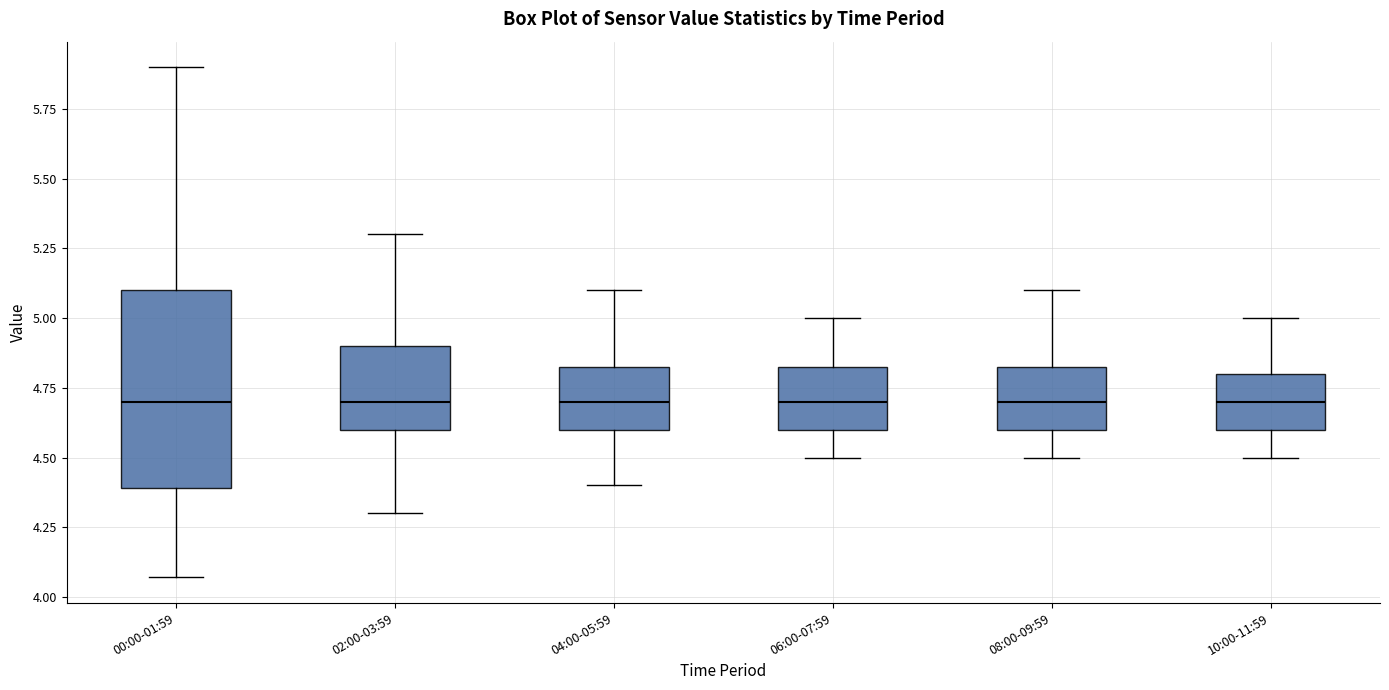

Reading left to right, transcribe this box plot: for each box, give where its median line is, the range the box spans, and where its two whiskers end, as read against the y-axis. The values are not printed on the chart, so give them approximately, as read against the axis.

00:00-01:59: median 4.70, box 4.40 to 5.10, whiskers 4.05 to 5.90
02:00-03:59: median 4.70, box 4.60 to 4.90, whiskers 4.30 to 5.30
04:00-05:59: median 4.70, box 4.60 to 4.85, whiskers 4.40 to 5.10
06:00-07:59: median 4.70, box 4.60 to 4.85, whiskers 4.50 to 5.00
08:00-09:59: median 4.70, box 4.60 to 4.85, whiskers 4.50 to 5.10
10:00-11:59: median 4.70, box 4.60 to 4.80, whiskers 4.50 to 5.00